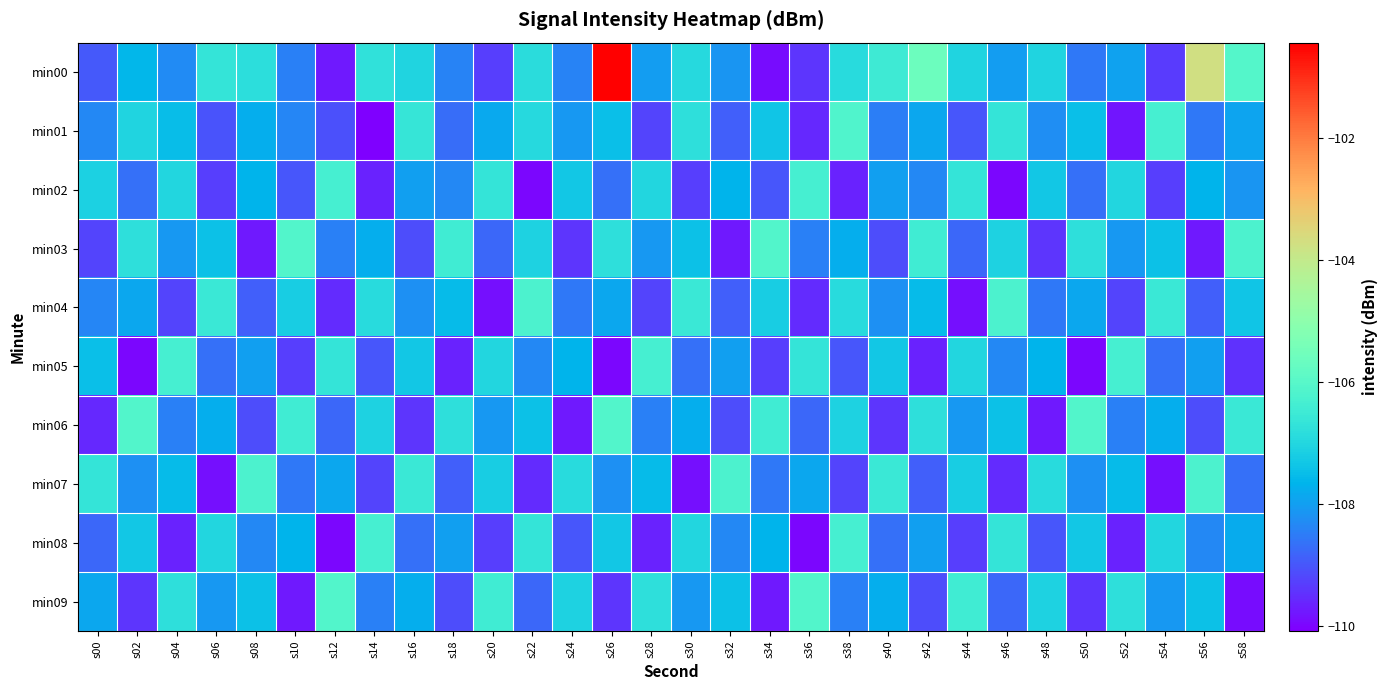

Between s28 and s52, which is larger?

s52